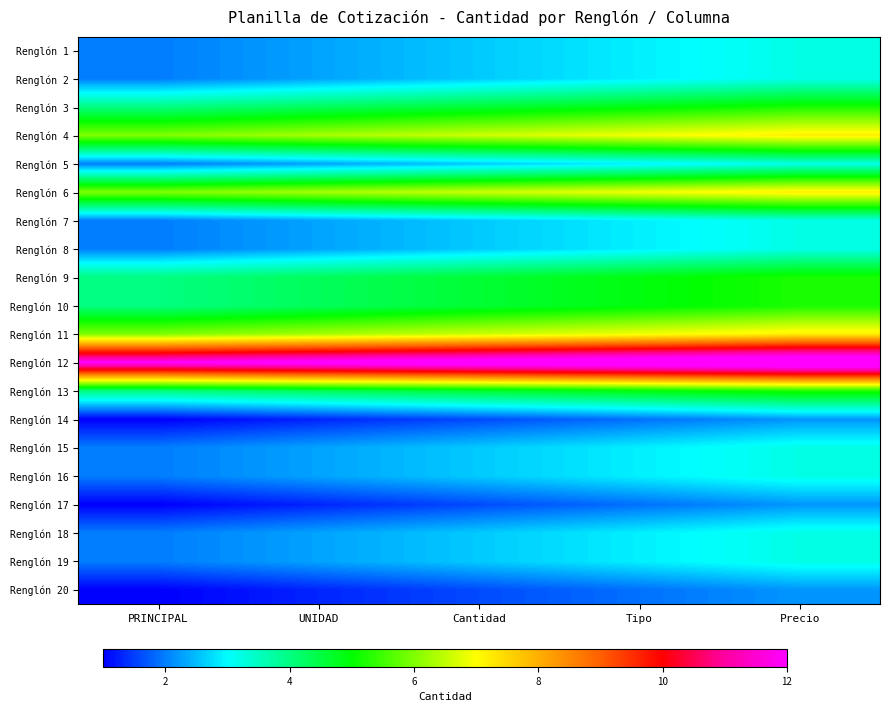

How many distinct data groups are displayed?

20